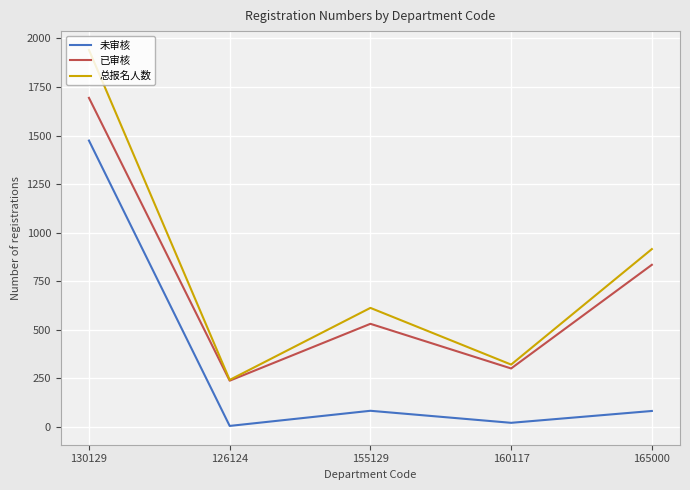

List the series in order of their peak value, lowest first.

未审核, 已审核, 总报名人数